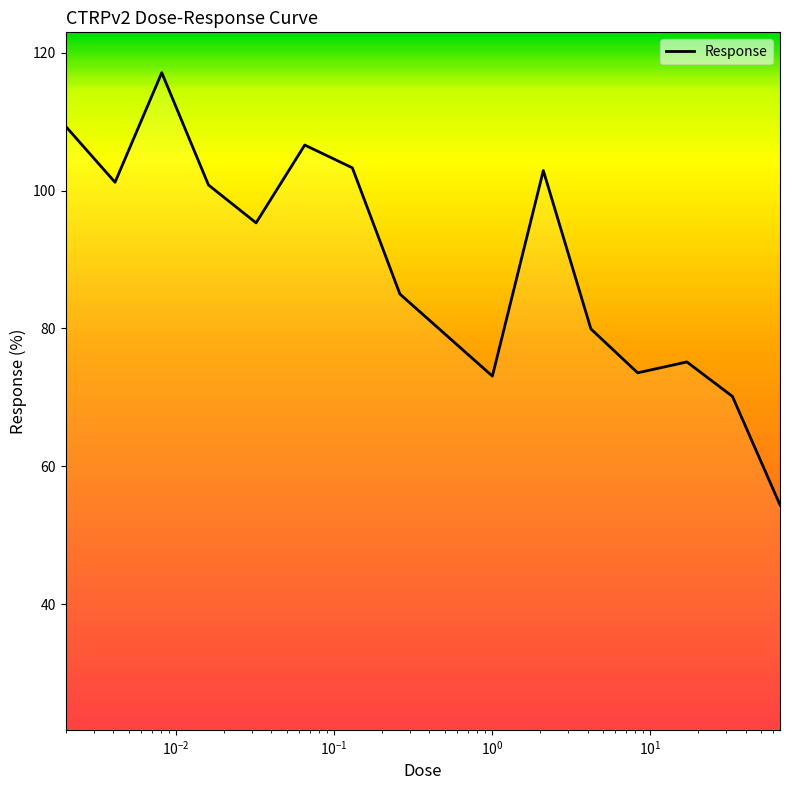

Does the chart display data point markers on the line(s)?

No